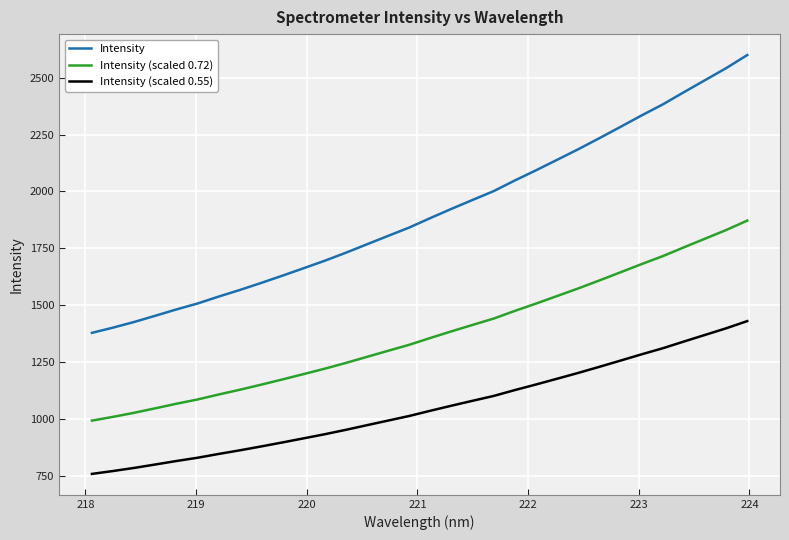

Rank the series by their maximum value, from highest to lowest.

Intensity, Intensity (scaled 0.72), Intensity (scaled 0.55)